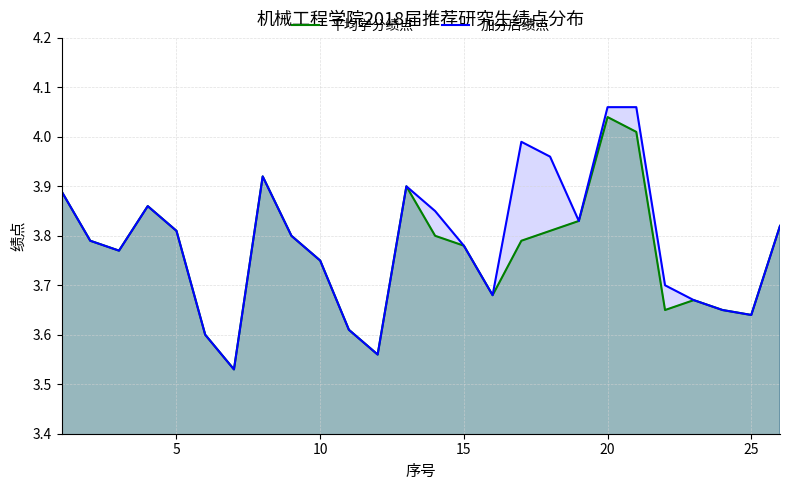

What is the minimum value for 平均学分绩点?

3.5